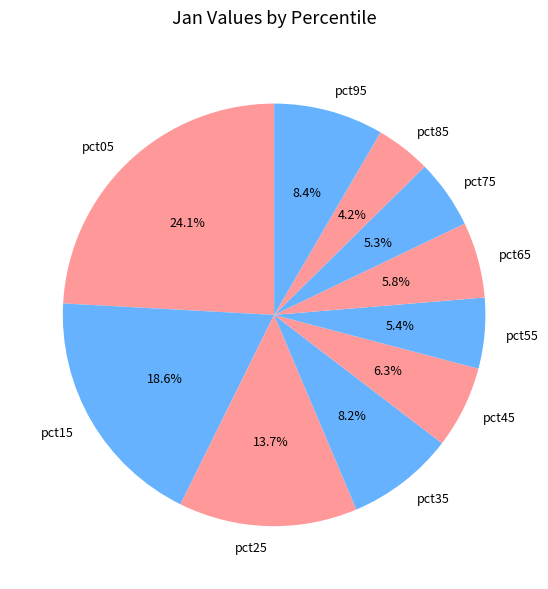

What is the smallest slice in the pie chart?

pct85